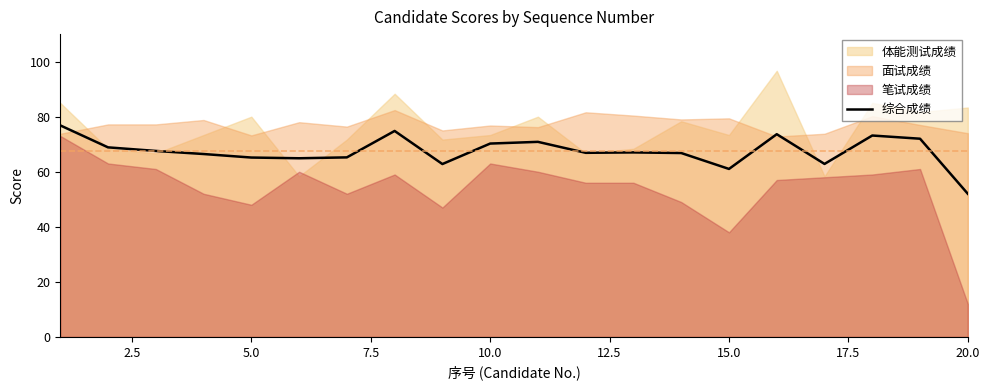

What is the lowest value of the 综合成绩 series?

52.0